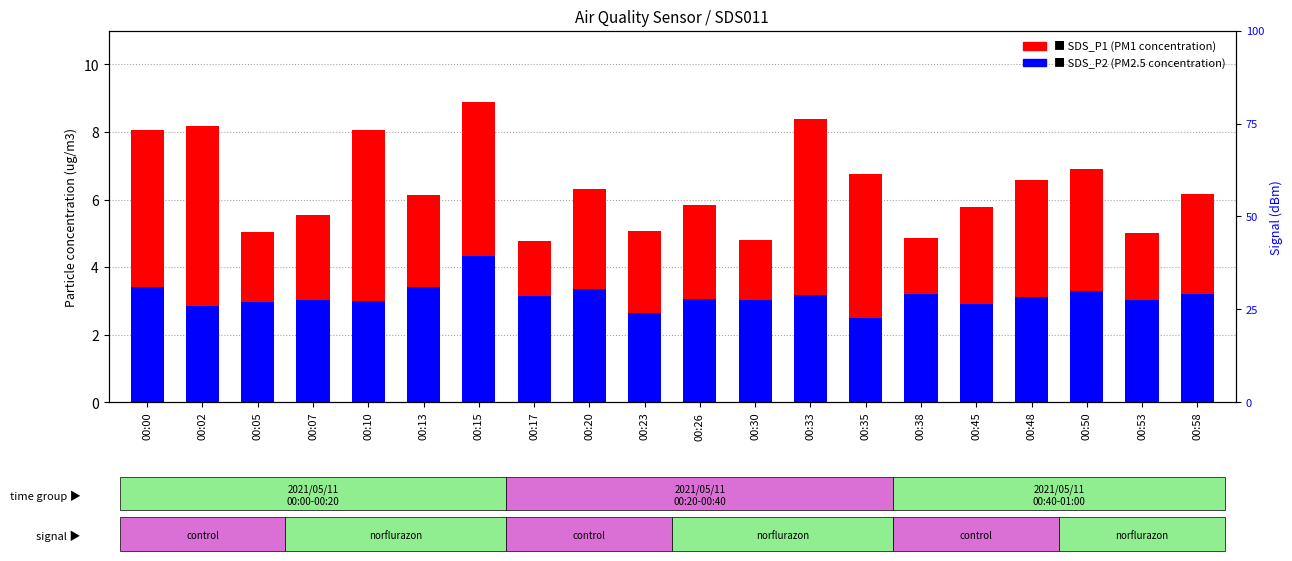

At which label does SDS_P2 (PM2.5) reach its peak?

00:15